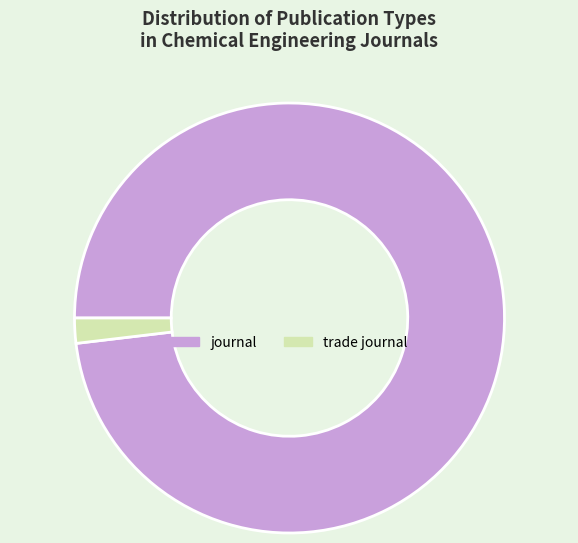

True or false: trade journal accounts for 17% of the total.

False